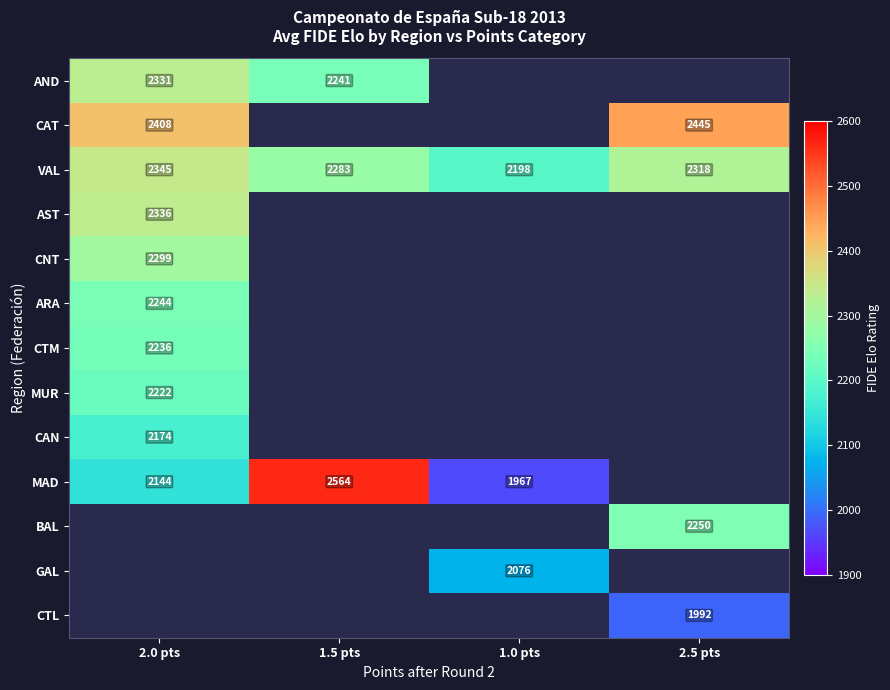

Is it true that AND equals 2331 at 2.0 pts?

True